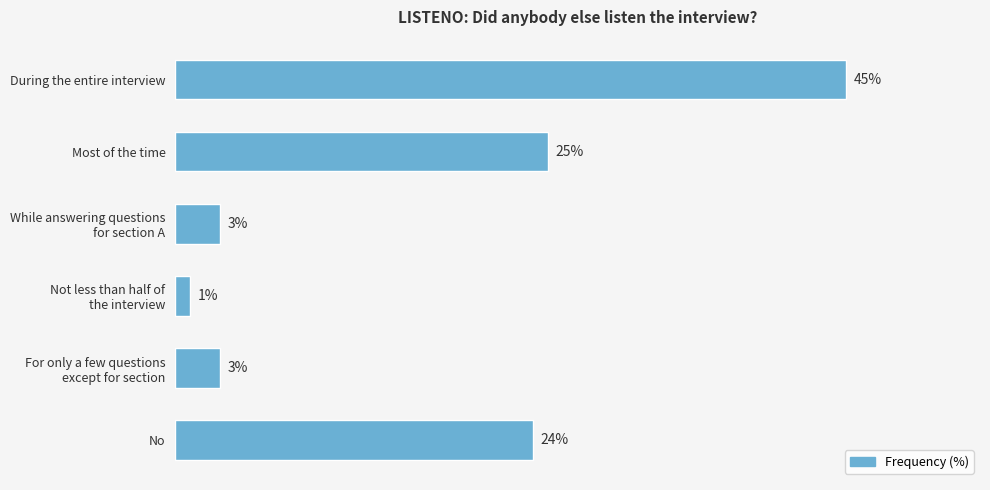

Which has a higher value, During the entire interview or Most of the time?

During the entire interview